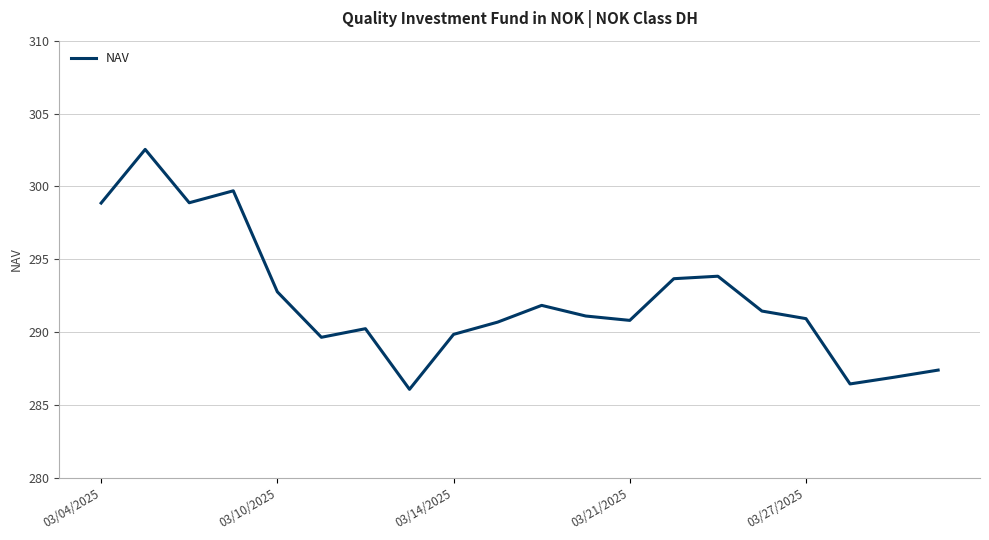

What is the greatest value displayed?

302.5